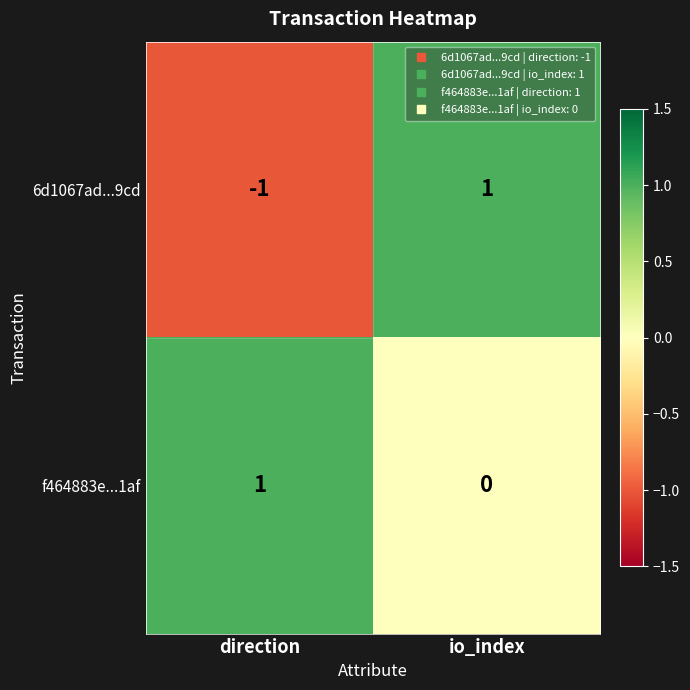

What is the spread (max minus min) of values at io_index?

1